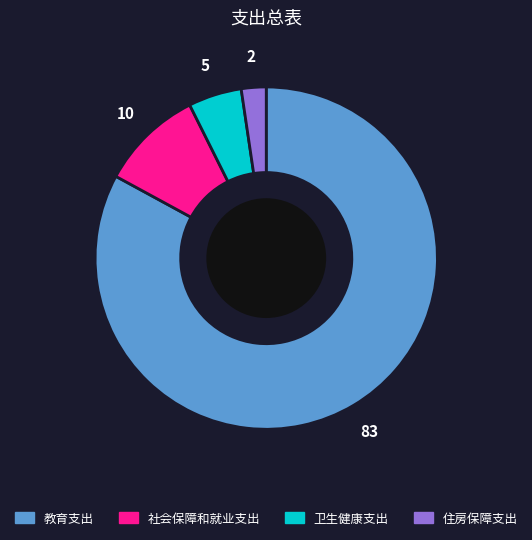

Count the number of slices in the pie.

4